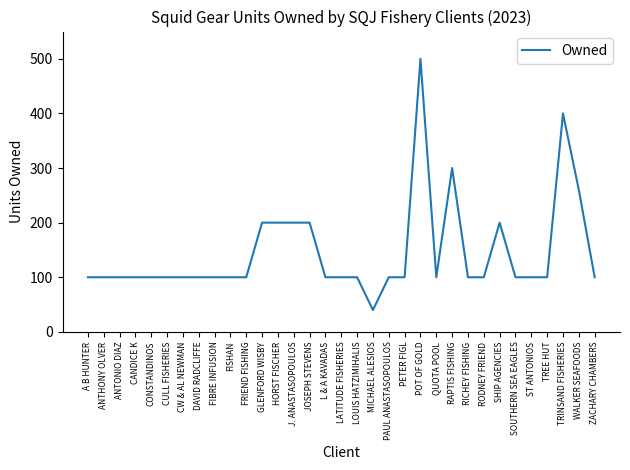

What is the change in value from J. ANASTASOPOULOS to TRINSAND FISHERIES?

+200